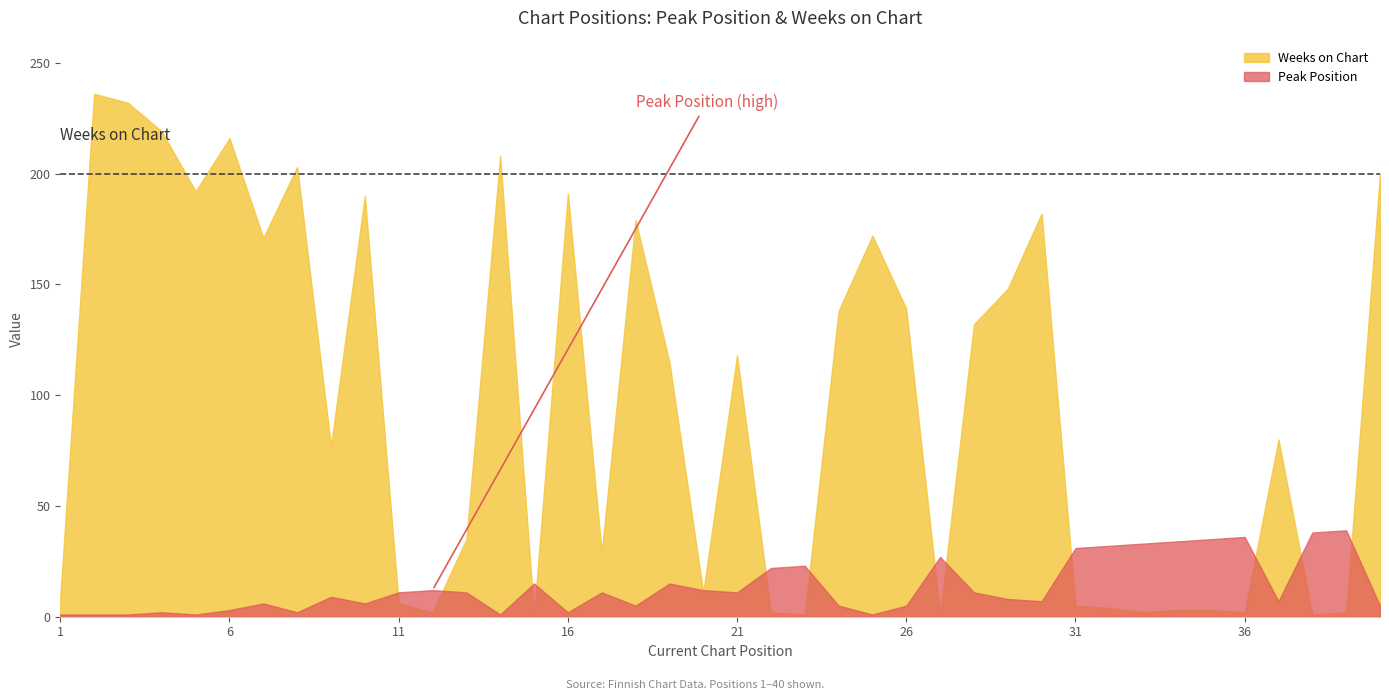

What is the maximum value shown in the chart?

236